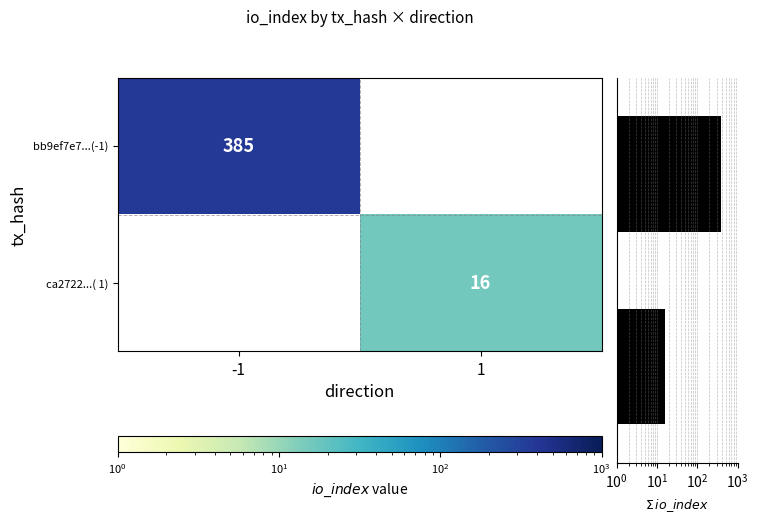

The value of ca2722...( 1) at 1 is 26. True or false?

False